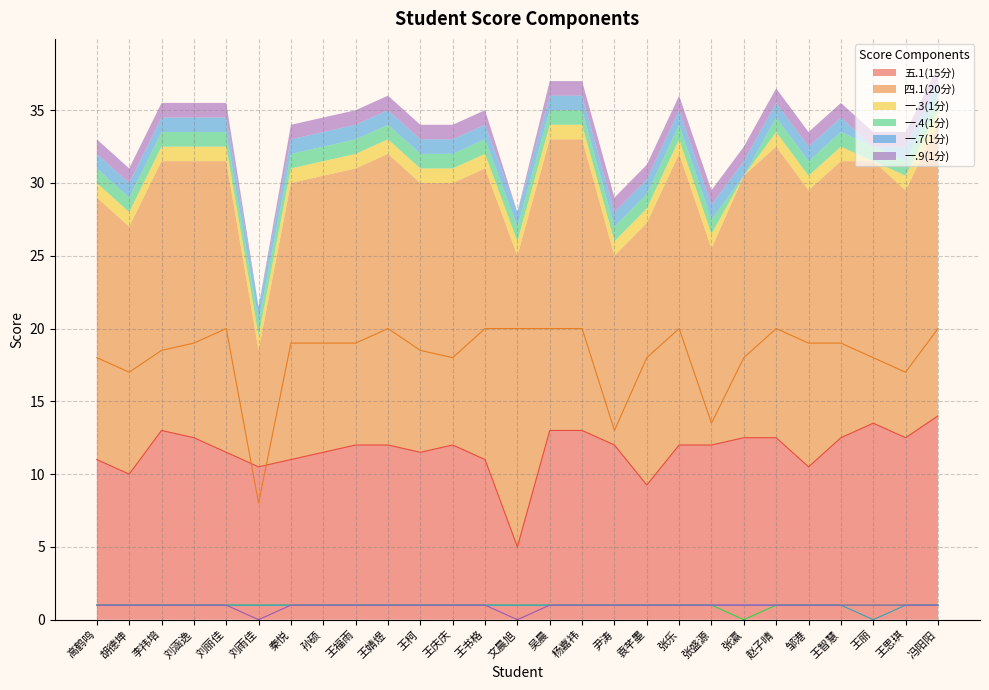

Which series changed the most between 尹涛 and 赵子晴?

四.1(20分)